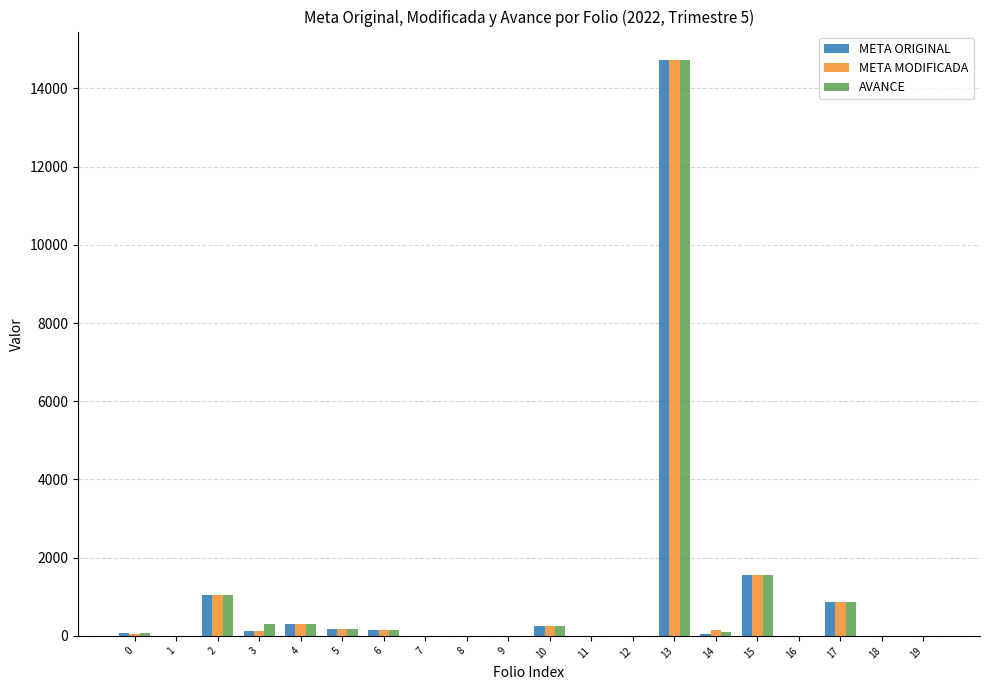

At which category is the sum across all series the highest?

13